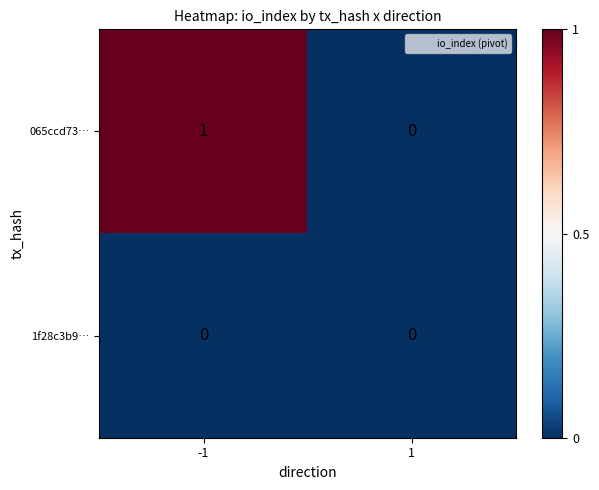

The 065ccd73… series shows 2 at -1. True or false?

False